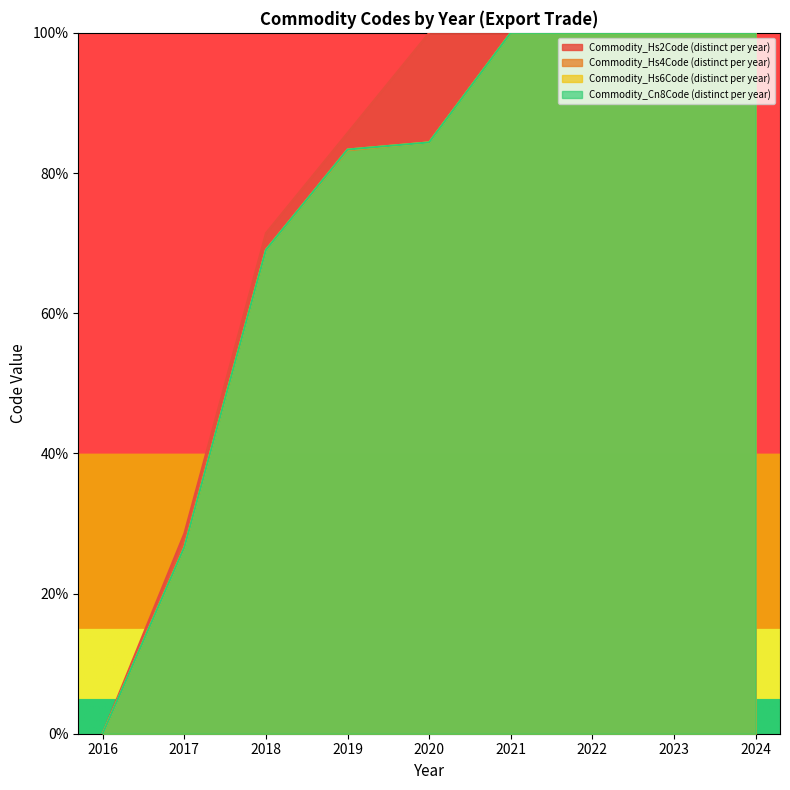

What is the difference between the maximum and second lowest values in the Commodity_Hs4Code (distinct per year) series?

73.4